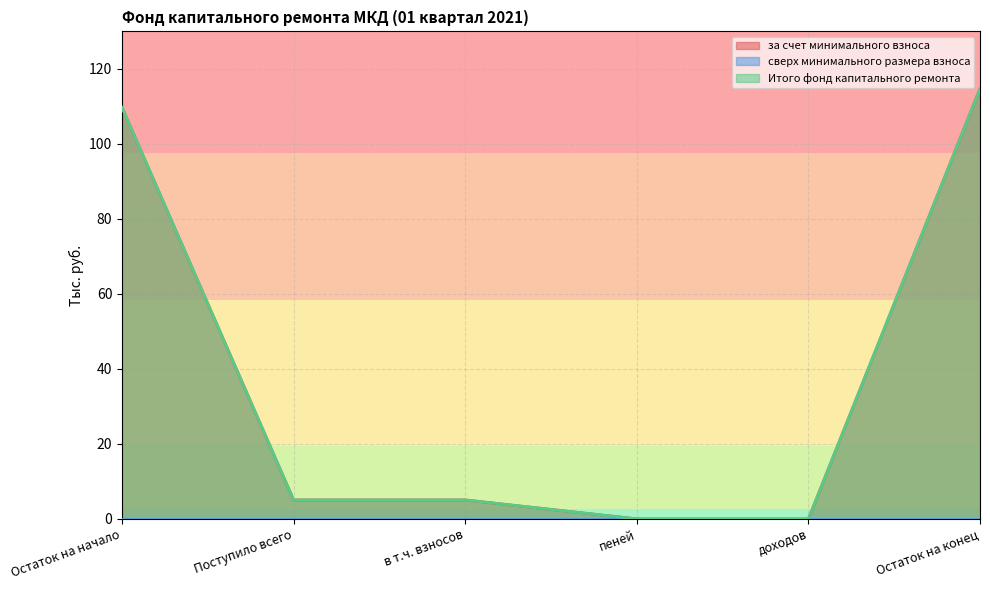

Does the chart have visible grid lines?

Yes